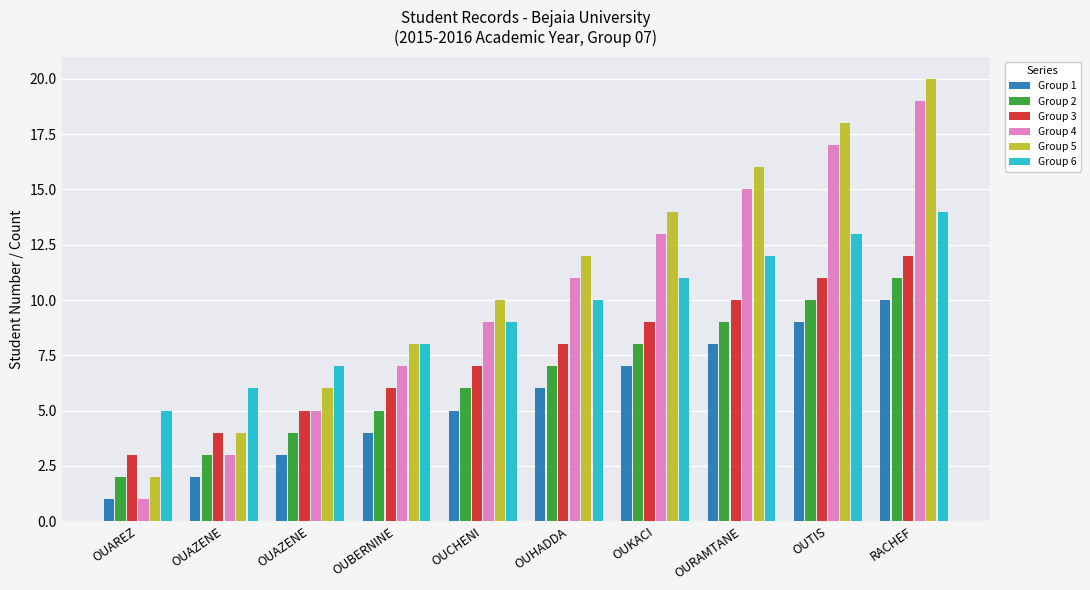

Are the bars horizontal?

No